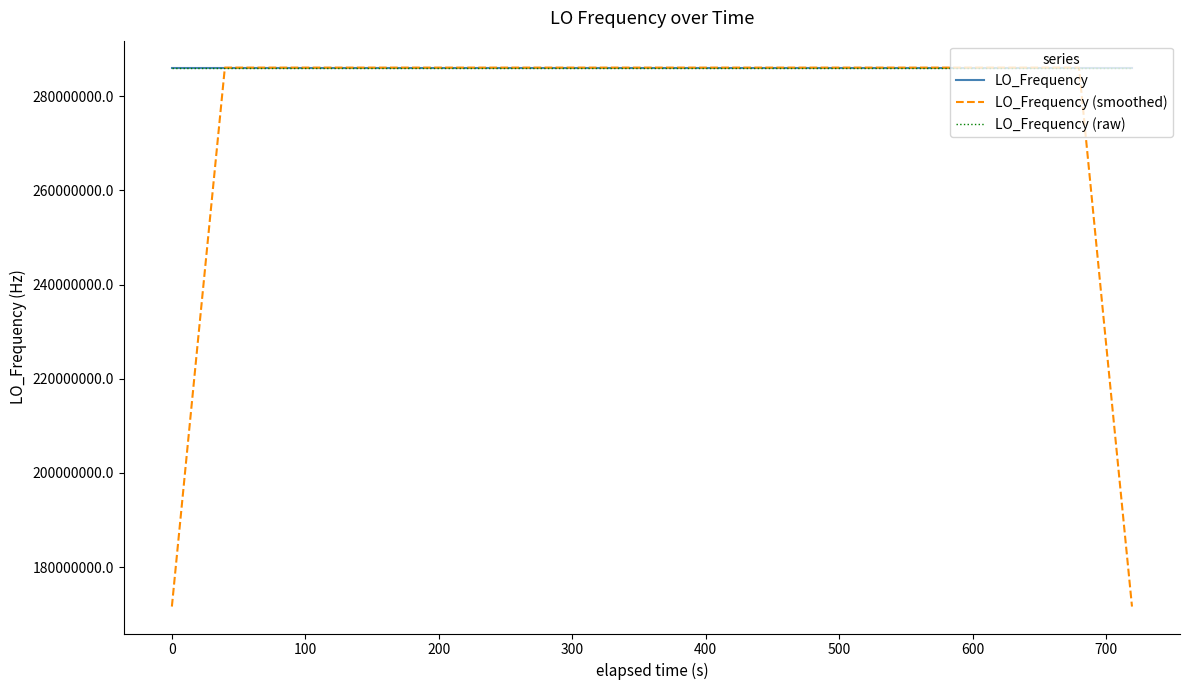

Which series has the widest spread of values?

LO_Frequency (smoothed)